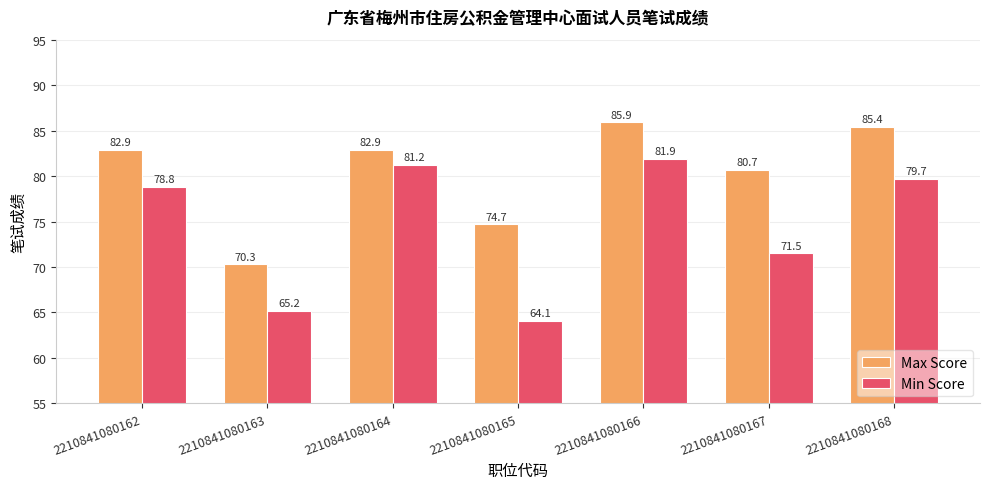

Which category has the highest value in the Min Score series?

2210841080166